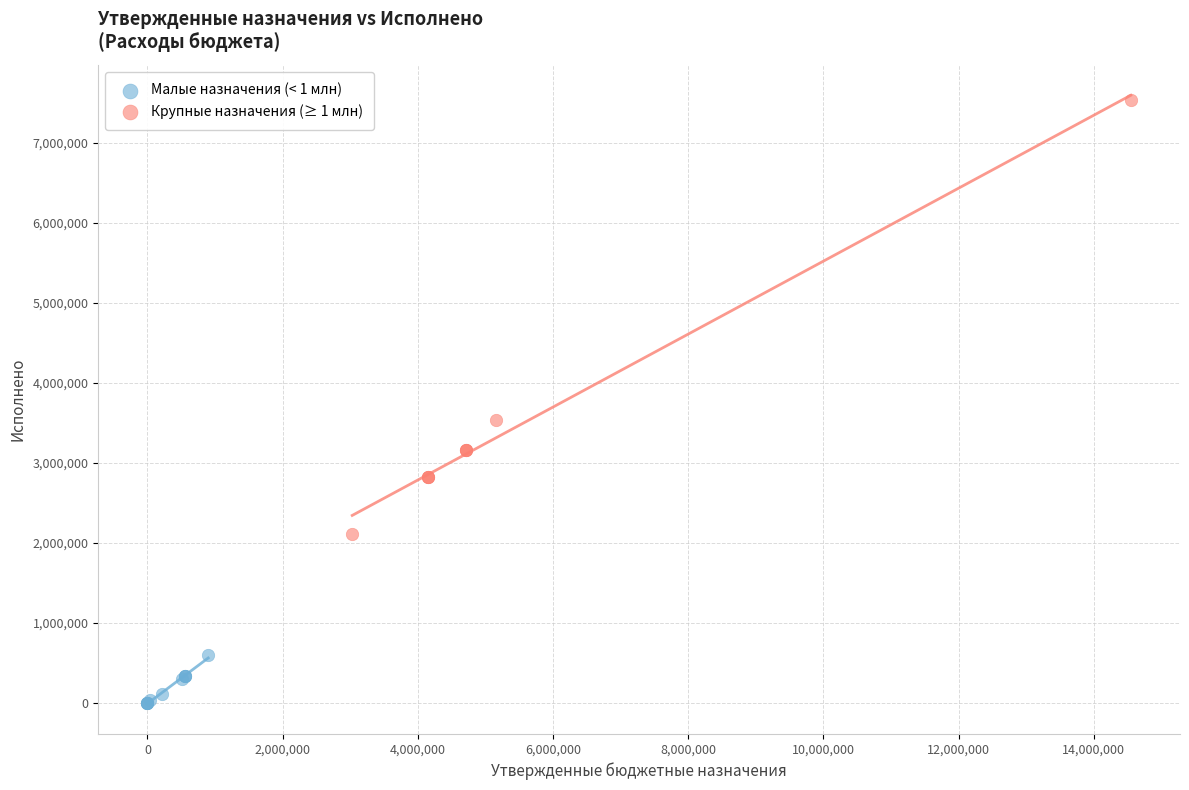

Which series reaches the minimum Y coordinate?

Малые назначения (< 1 млн)